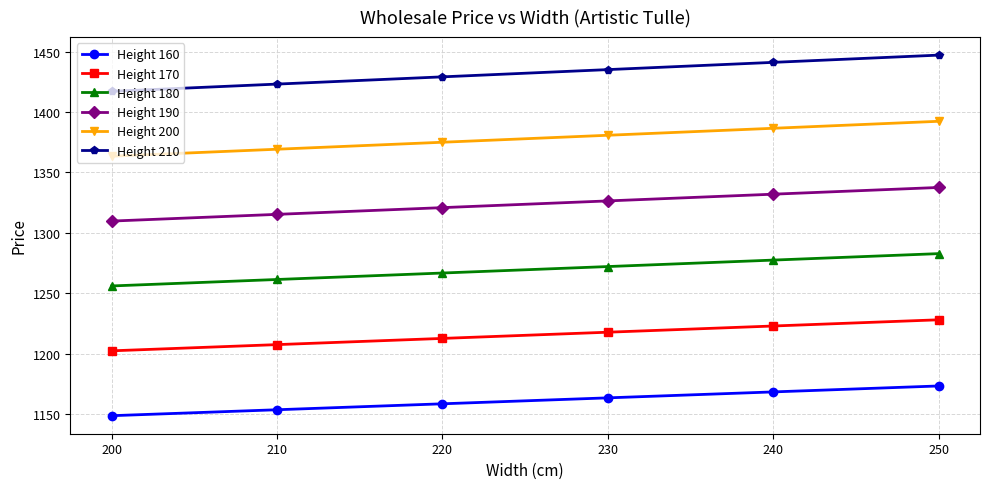

List the labels in order of Height 210 value, smallest first.

200, 210, 220, 230, 240, 250